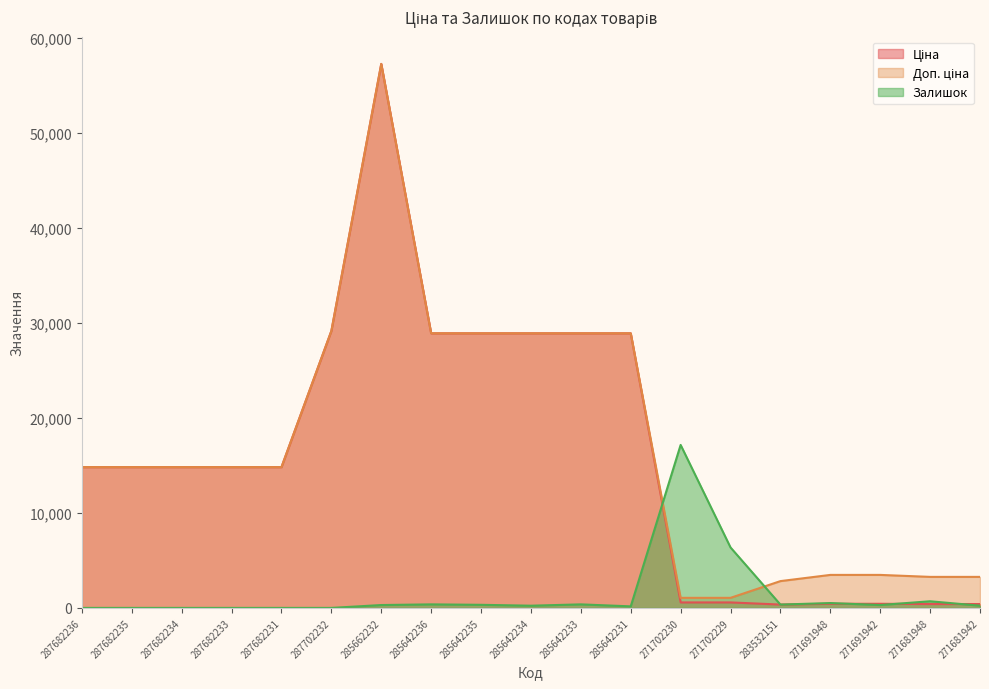

List the series in order of their peak value, highest first.

Ціна, Доп. ціна, Залишок